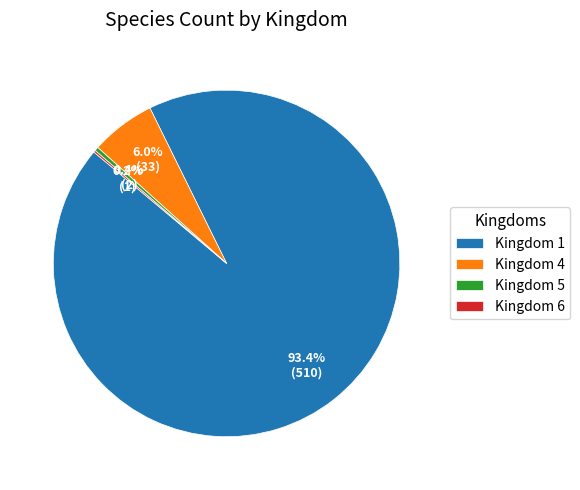

Which has a higher value, Kingdom 4 or Kingdom 1?

Kingdom 1